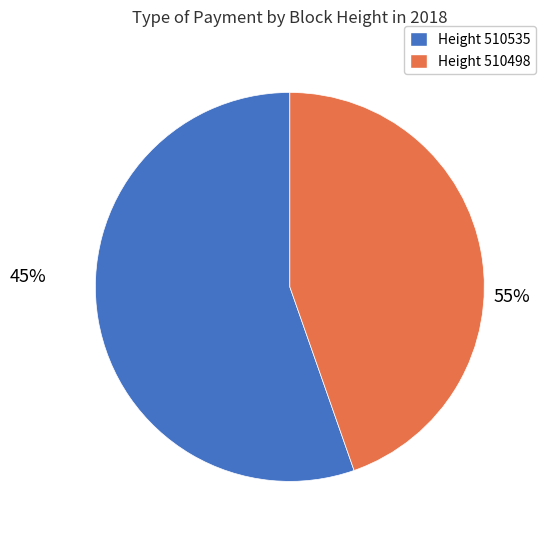

True or false: 510498 accounts for 45% of the total.

True